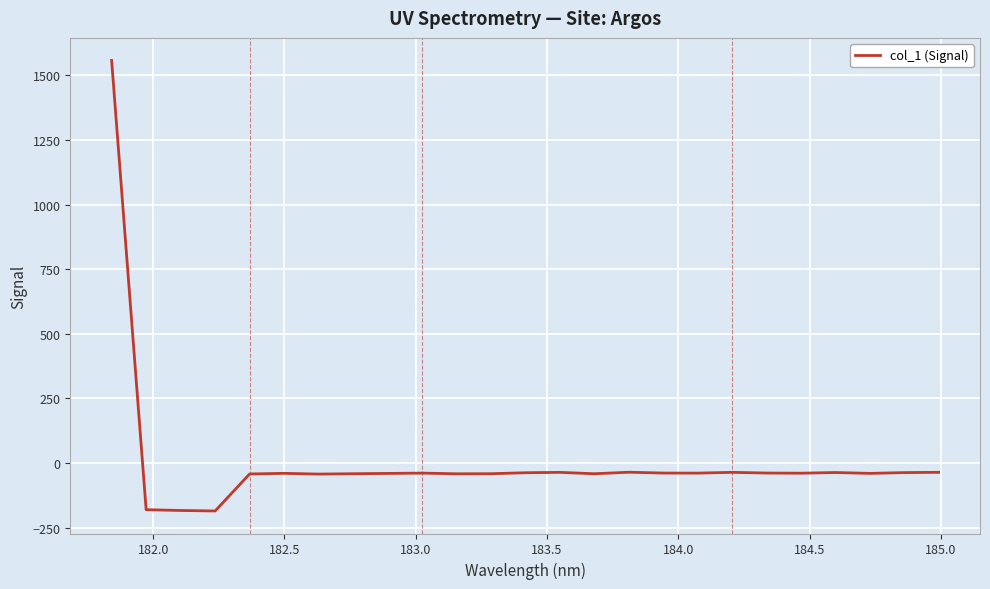

What is the maximum value shown in the chart?

1557.7